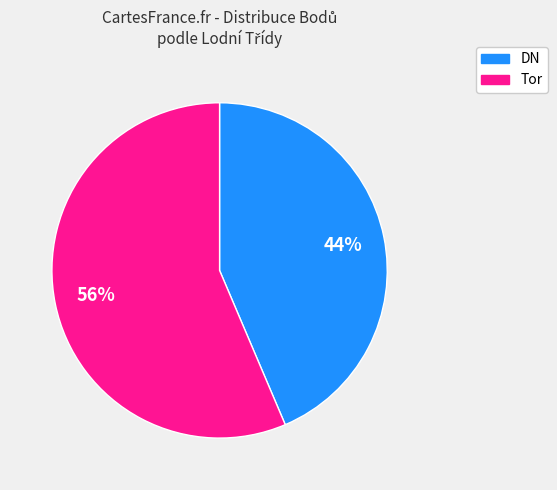

To the nearest percent, what is the average slice percentage?

50%